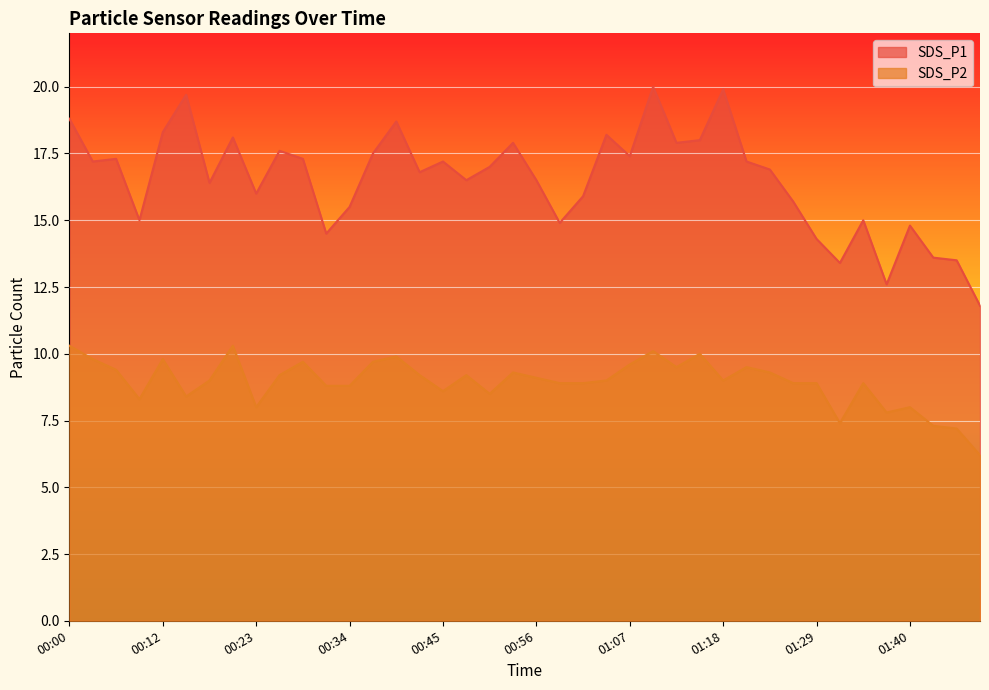

How many distinct data groups are displayed?

2